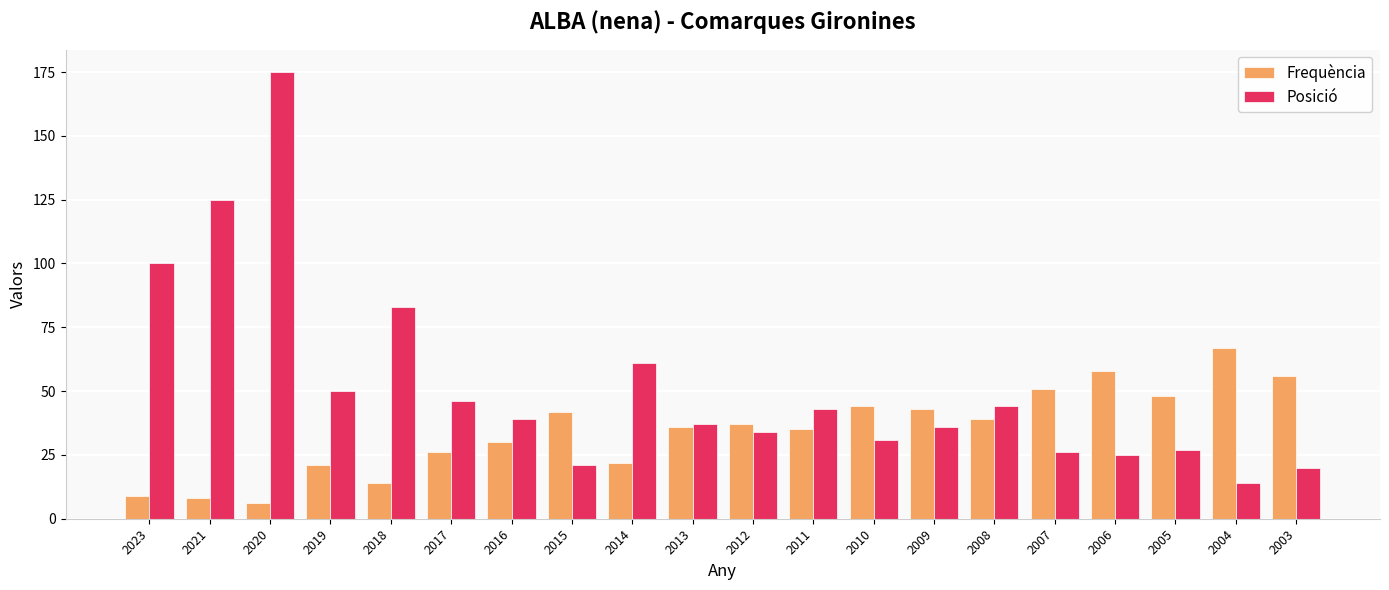

What is the total value across all series at 2004?

81